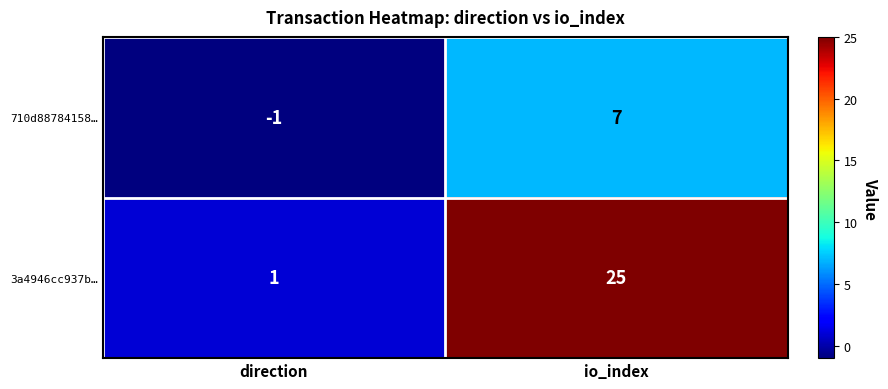

What is the difference between the 710d88784158… values at direction and io_index?

8